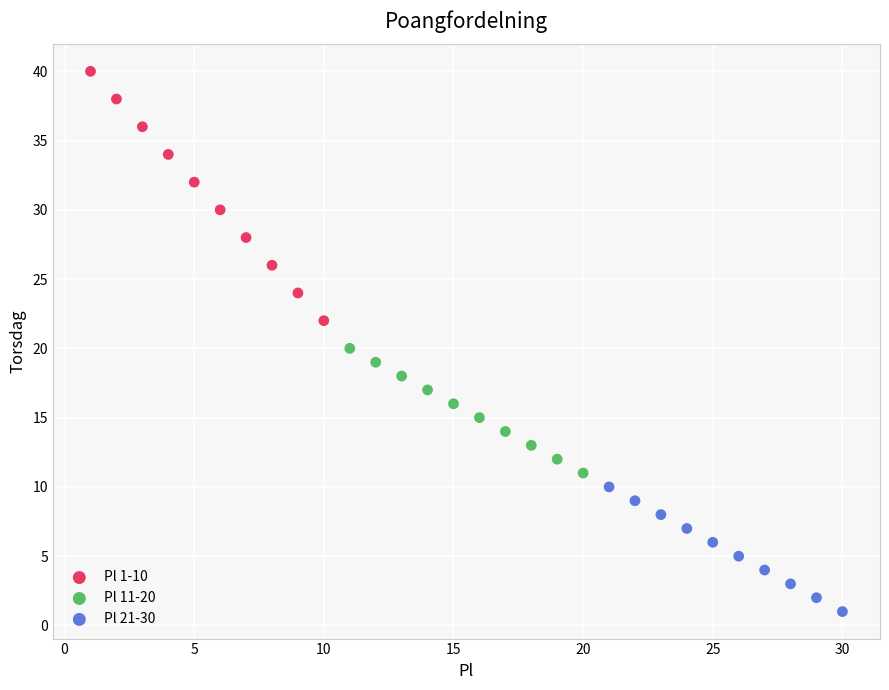

Which series reaches the maximum Y coordinate?

Pl 1-10